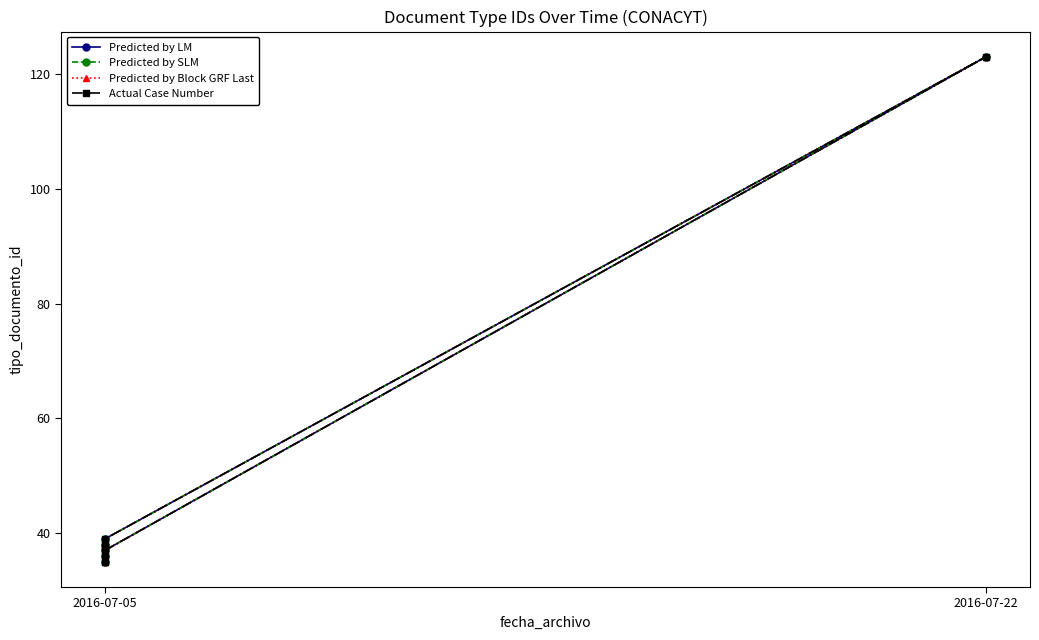

Reading right to left, extract all data points from this chart.

Predicted by LM: 37	123	39	36	38	35
Predicted by SLM: 37	123	39	36	38	35
Predicted by Block GRF Last: 37	123	39	36	38	35
Actual Case Number: 37	123	39	36	38	35